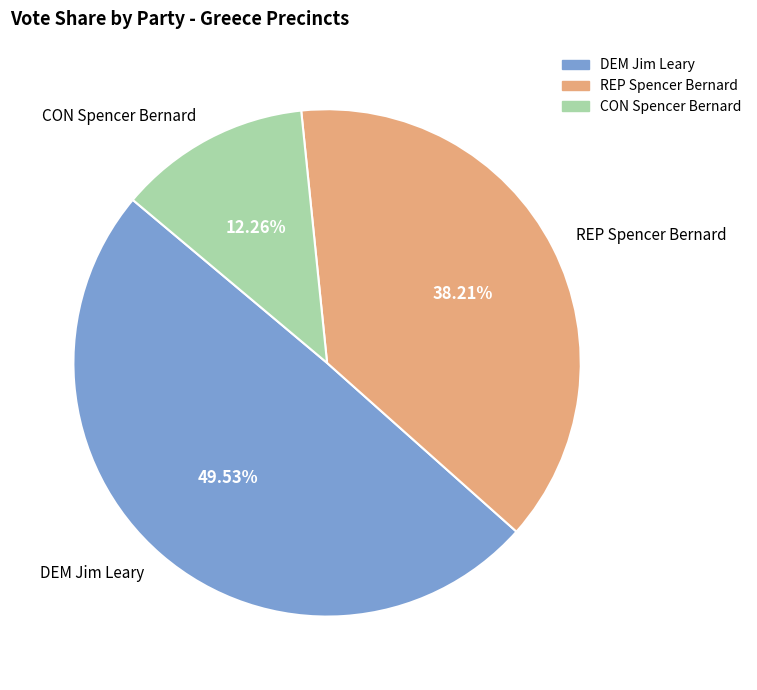

Between CON Spencer Bernard and REP Spencer Bernard, which is larger?

REP Spencer Bernard